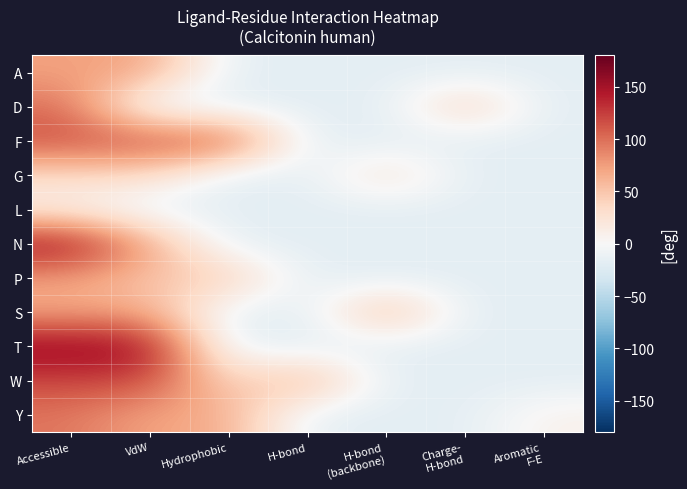

At Hydrophobic, list the series in order from smallest to largest.

A, D, G, L, N, S, T, W, P, Y, F